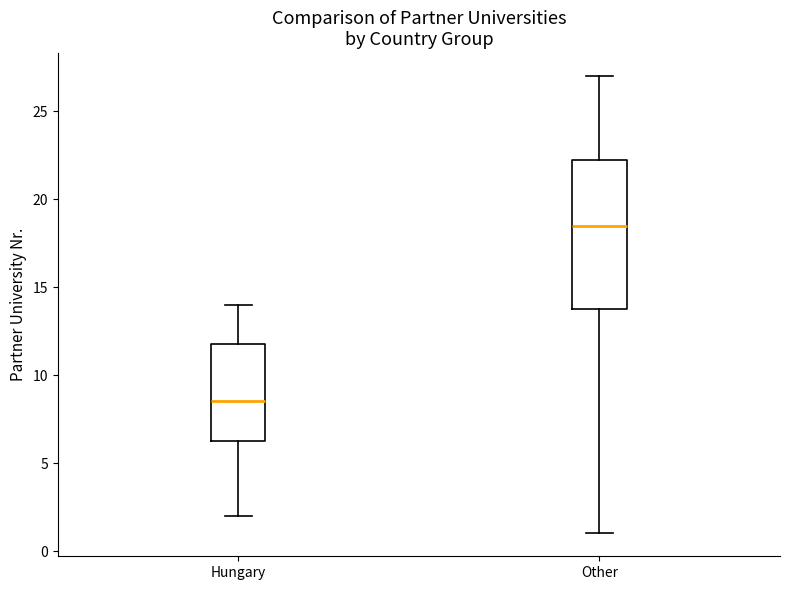

Reading left to right, transcribe this box plot: for each box, give where its median line is, the range the box spans, and where its two whiskers end, as read against the y-axis. The values are not printed on the chart, so give them approximately, as read against the axis.

Hungary: median 8.5, box 6.5 to 12.0, whiskers 2.0 to 14.0
Other: median 18.5, box 14.0 to 22.5, whiskers 1.0 to 27.0